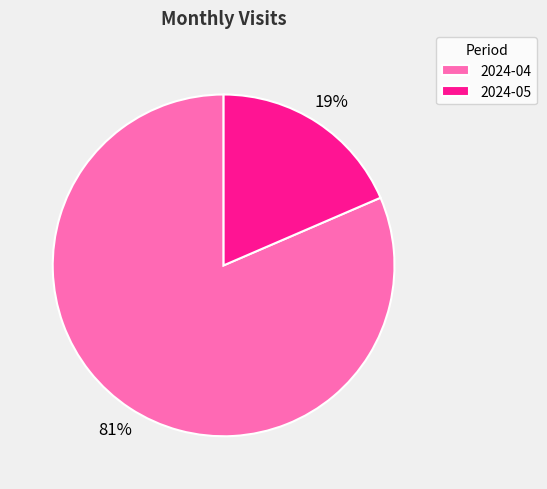

The 2024-05 slice represents 19% of the pie. True or false?

True